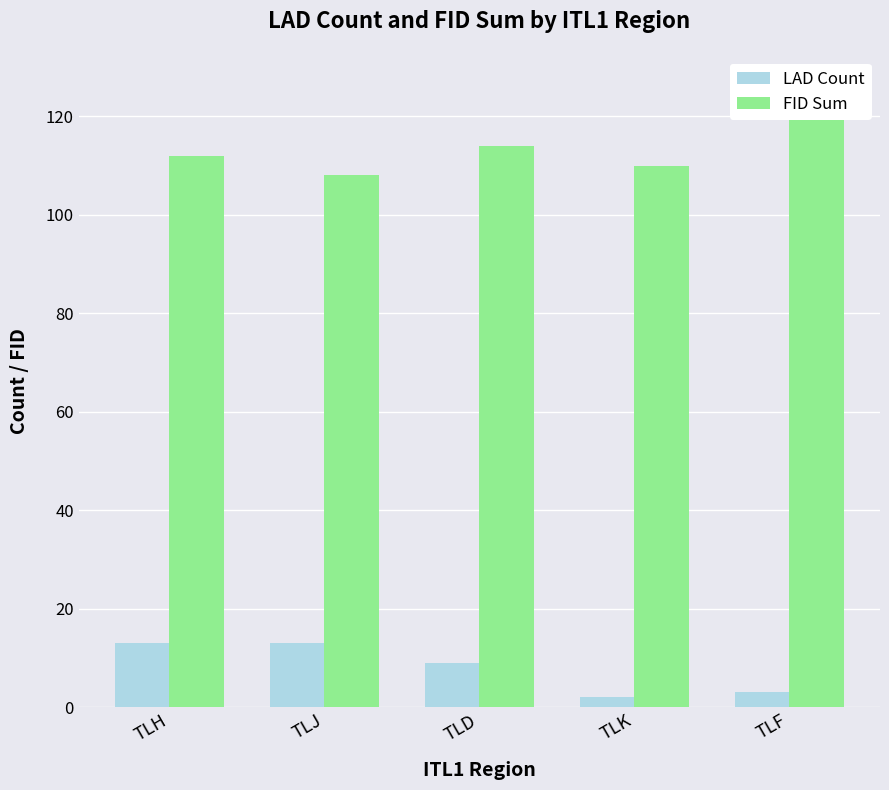

True or false: LAD Count has a value of 13 at TLJ.

True